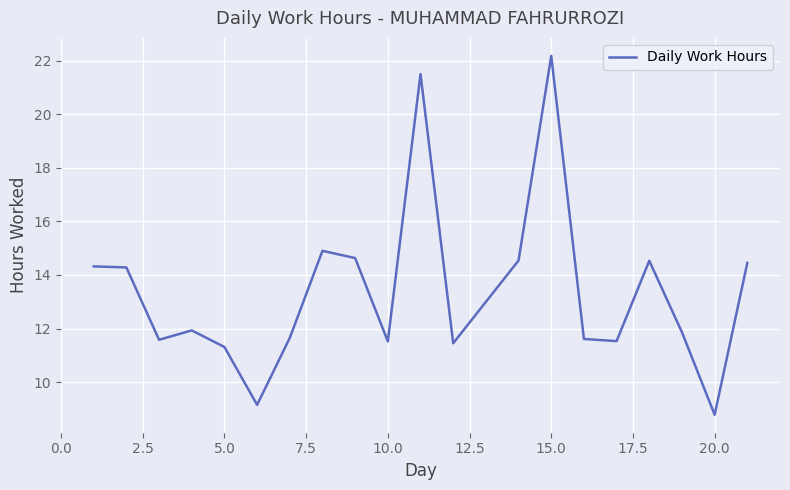

What is the minimum value shown in the chart?

8.8